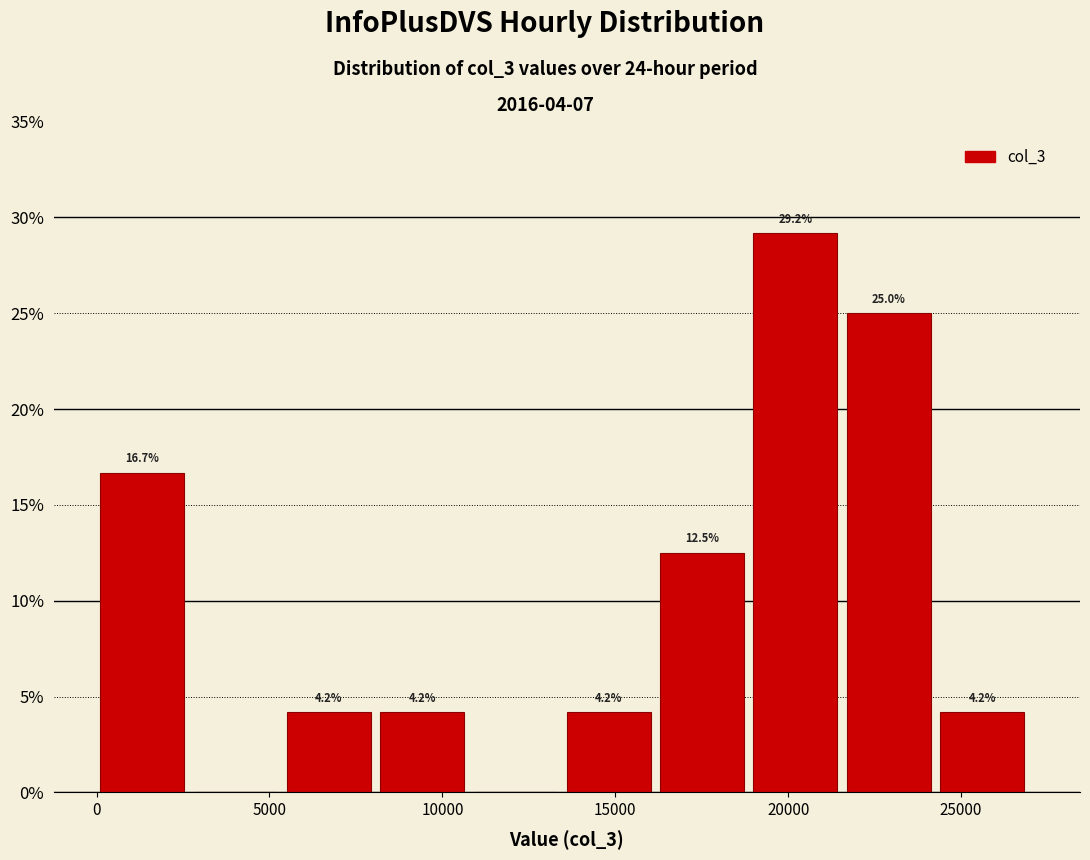

Over which range of the x-axis is the bar tallest?

19000 to 21500